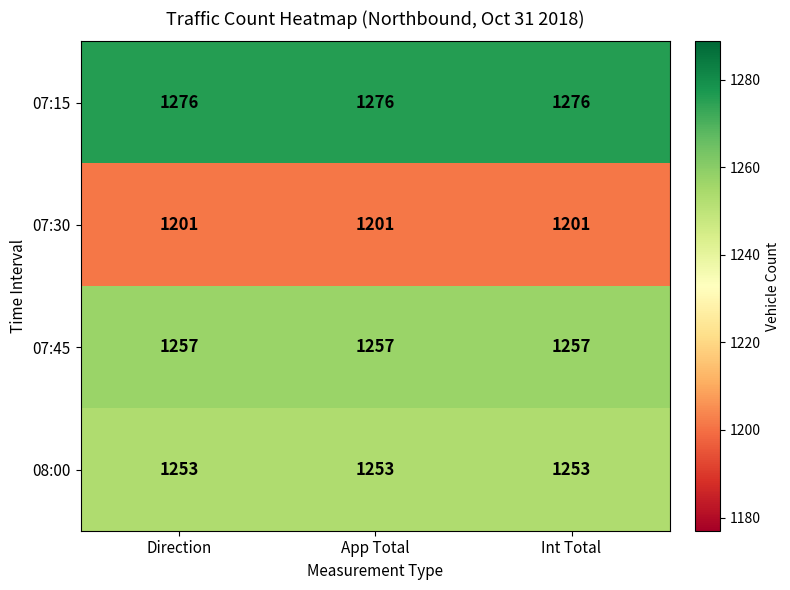

Rank the series by their maximum value, from highest to lowest.

07:15, 07:45, 08:00, 07:30